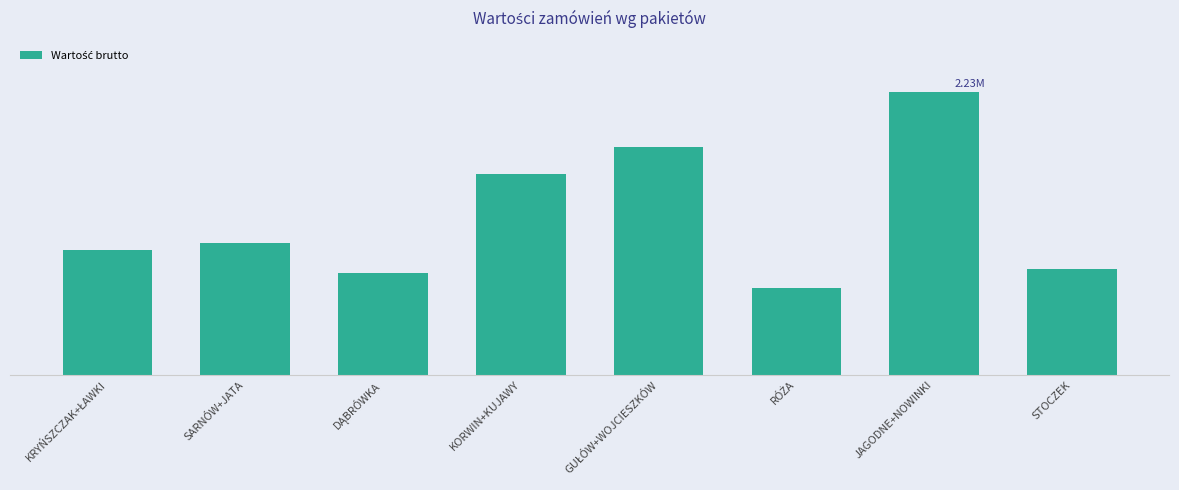

What is the difference between the second highest and minimum values?

1107622.8